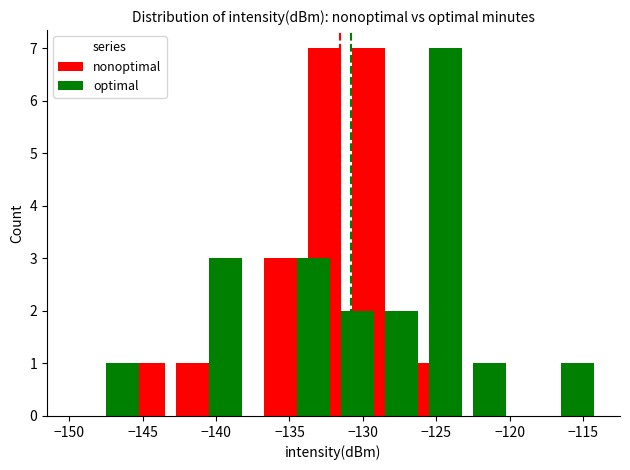

Is it true that nonoptimal equals 3 at −120?

False